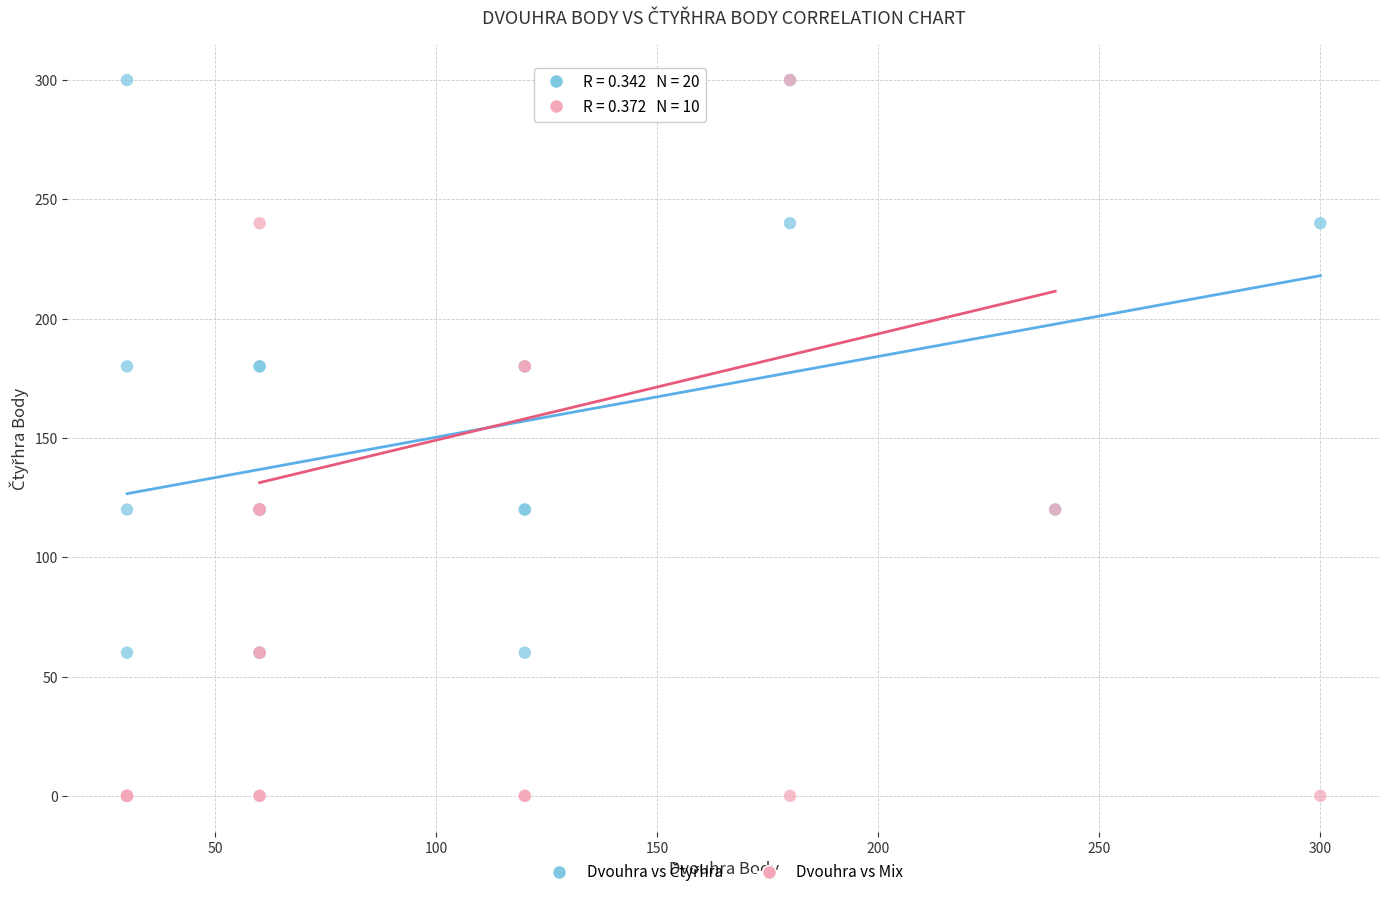

Which series reaches the minimum Y coordinate?

Dvouhra vs Mix